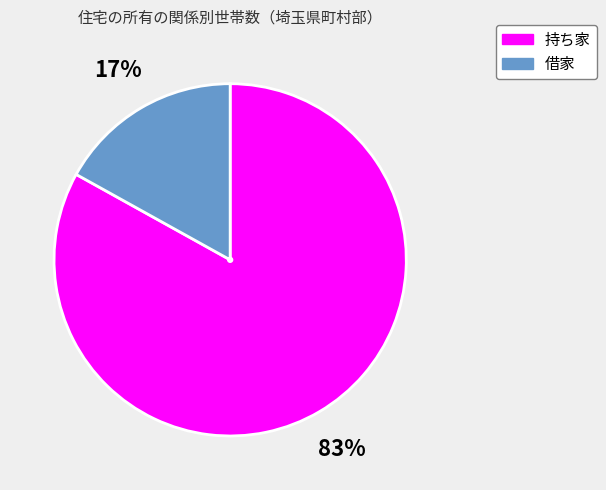

Which category has the biggest portion of the pie?

持ち家